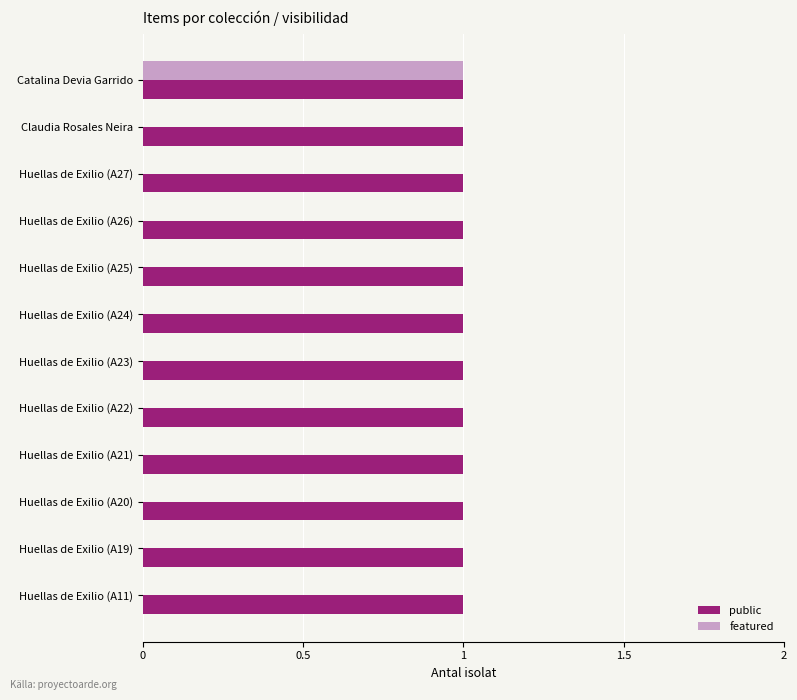

What are all the series names shown in the legend?

public, featured